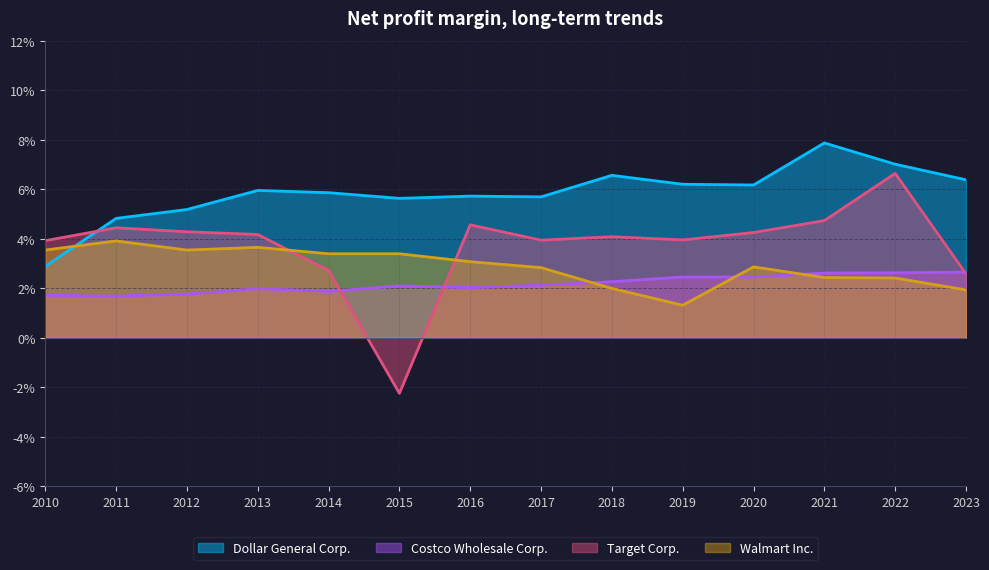

How many intersections are there between Walmart Inc. and Dollar General Corp.?

1